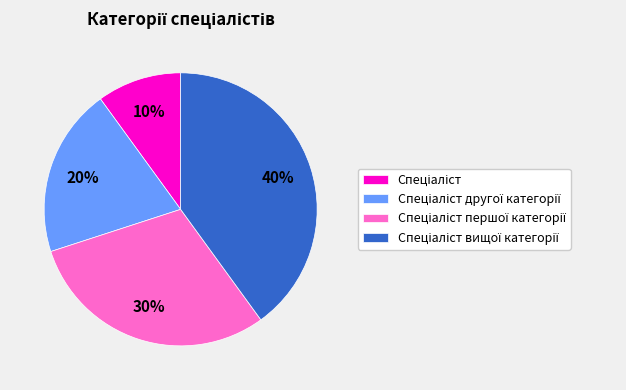

To the nearest percent, what is the average slice percentage?

25%